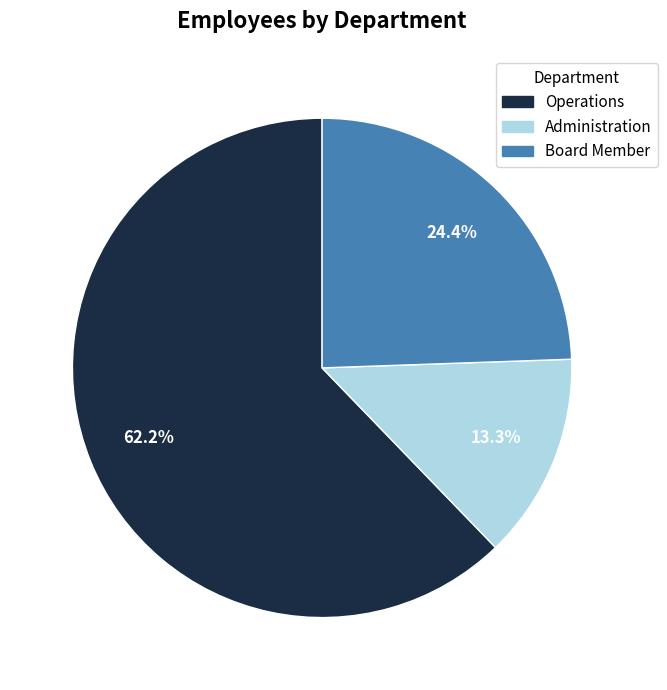

Does Board Member represent more than half of the total?

No